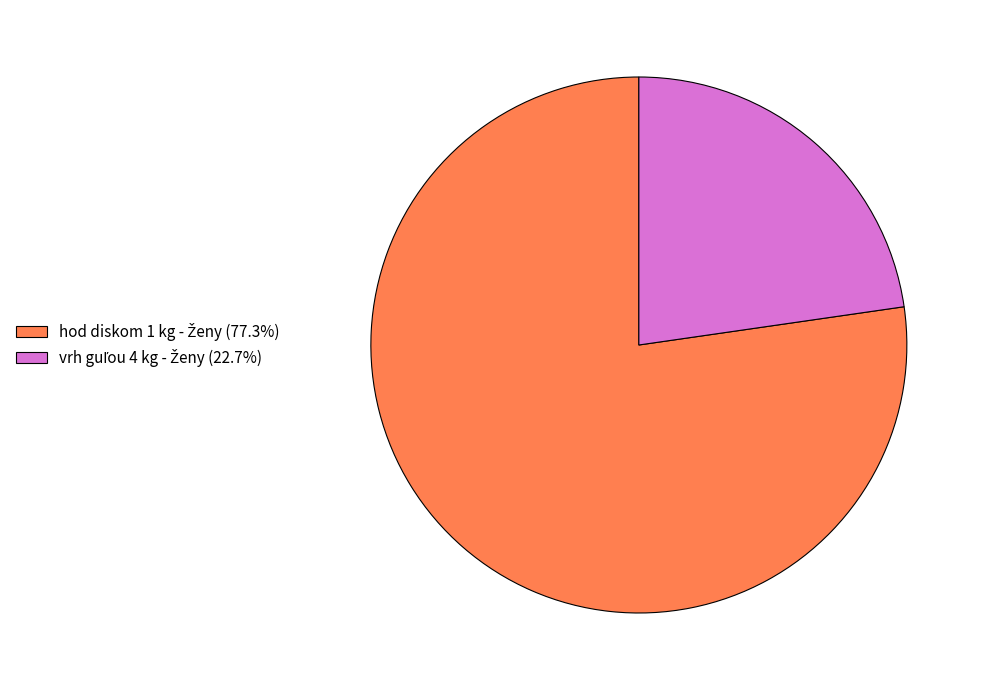

Is there a majority slice in this chart?

Yes